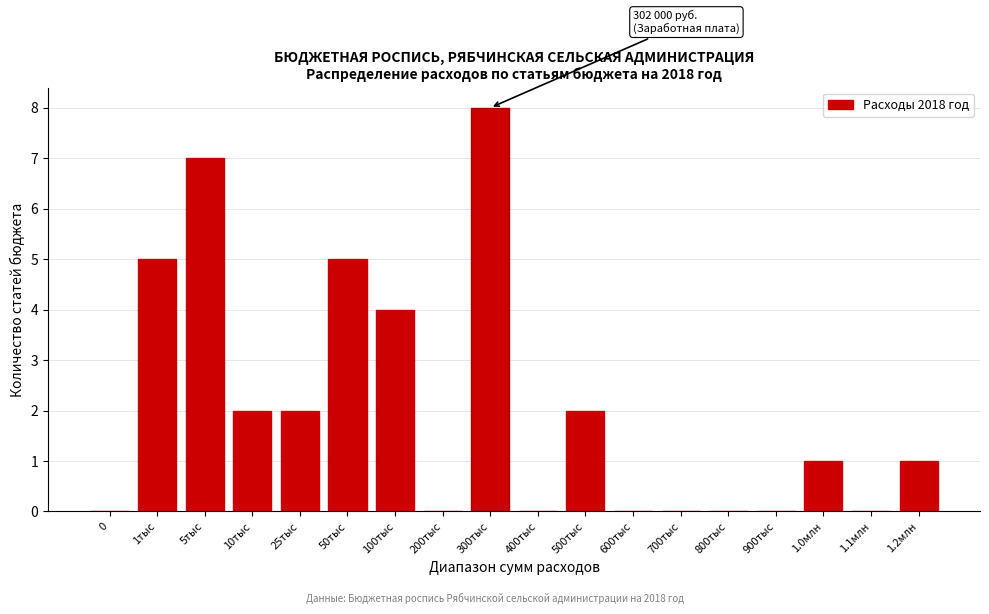

Reading left to right, what are all the values shown in this chart?

0=0	1тыс=5	5тыс=7	10тыс=2	25тыс=2	50тыс=5	100тыс=4	200тыс=0	300тыс=8	400тыс=0	500тыс=2	600тыс=0	700тыс=0	800тыс=0	900тыс=0	1.0млн=1	1.1млн=0	1.2млн=1